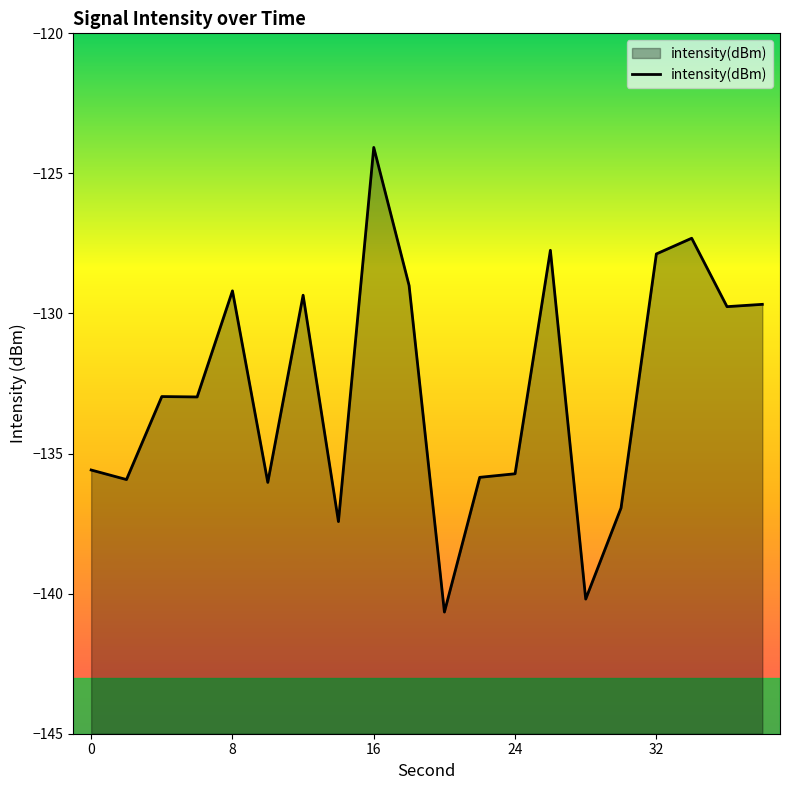

How many data points are above -132?

9